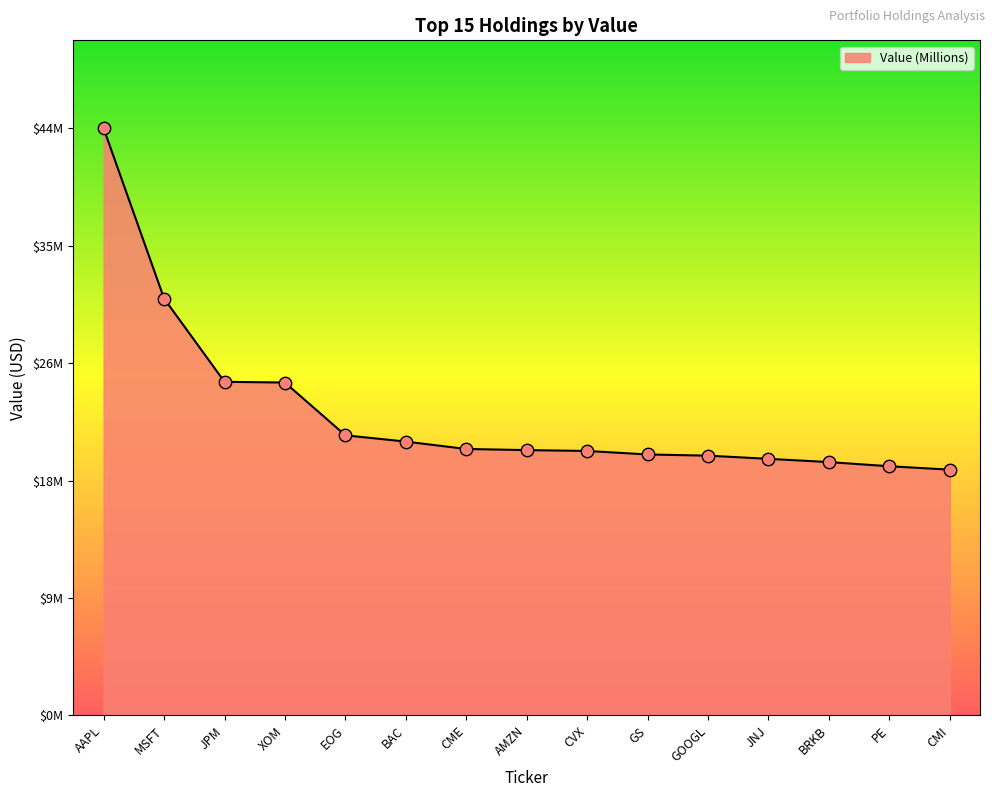

What is the change in value from MSFT to EOG?

-10.3